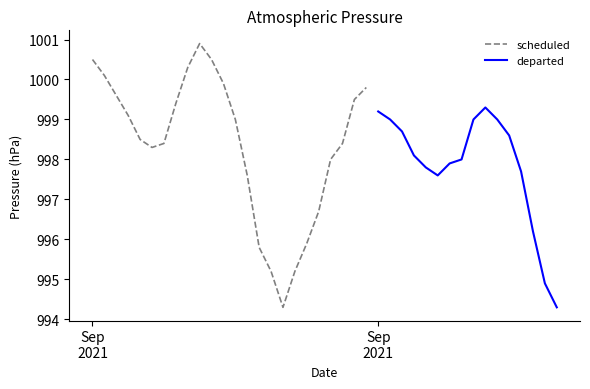

Read the value at 28.

997.8